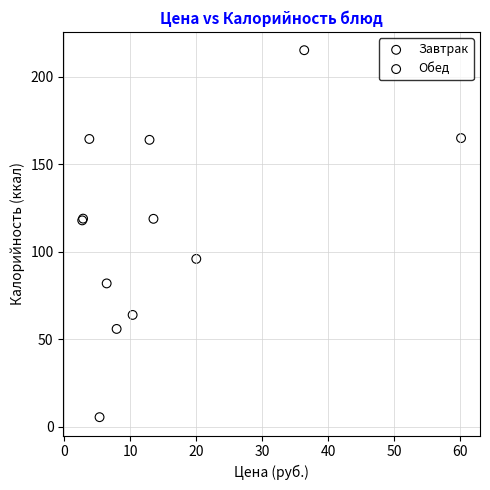

Which series contains the lowest Y value?

Завтрак